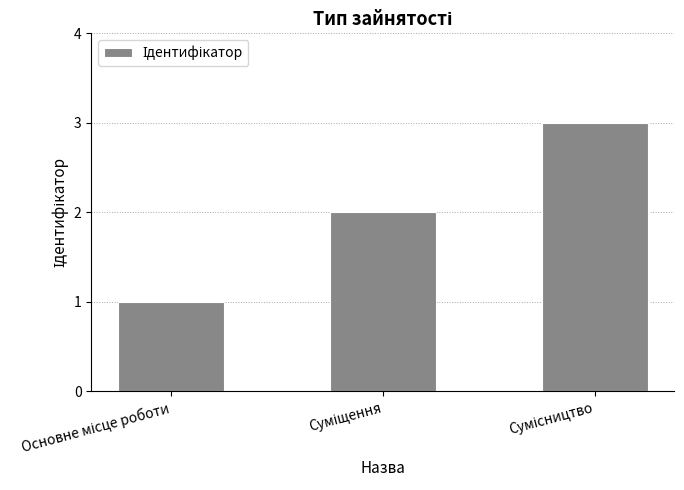

What is the greatest value displayed?

3